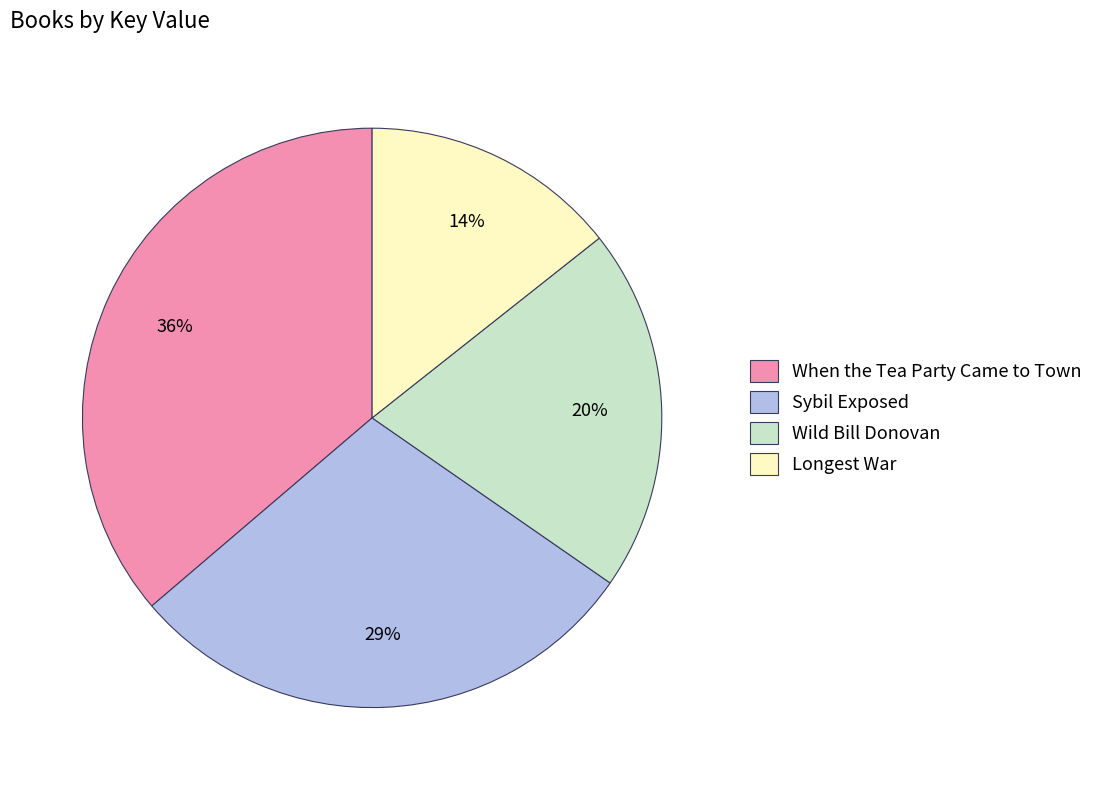

How many segments does this pie chart have?

4